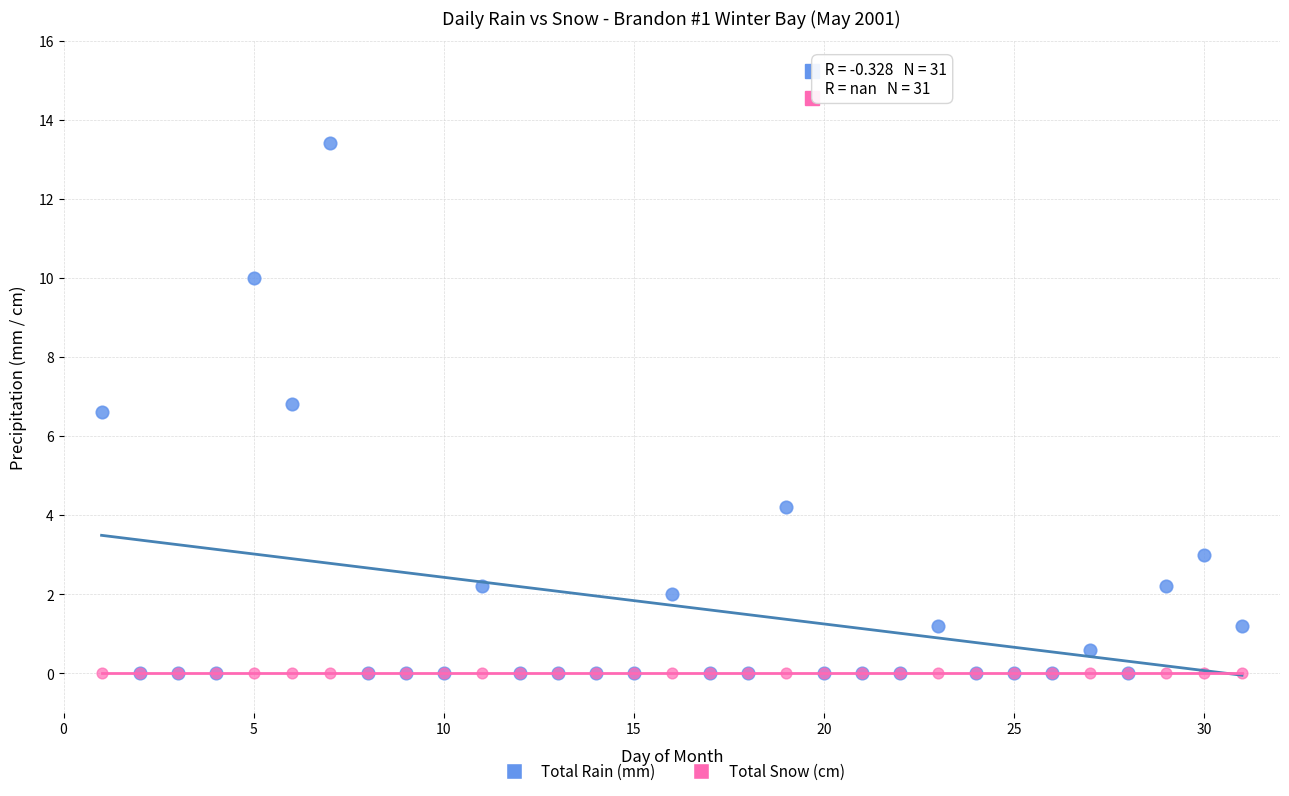

In the Total Rain (mm) series, what Y value is closest to 6?

6.6